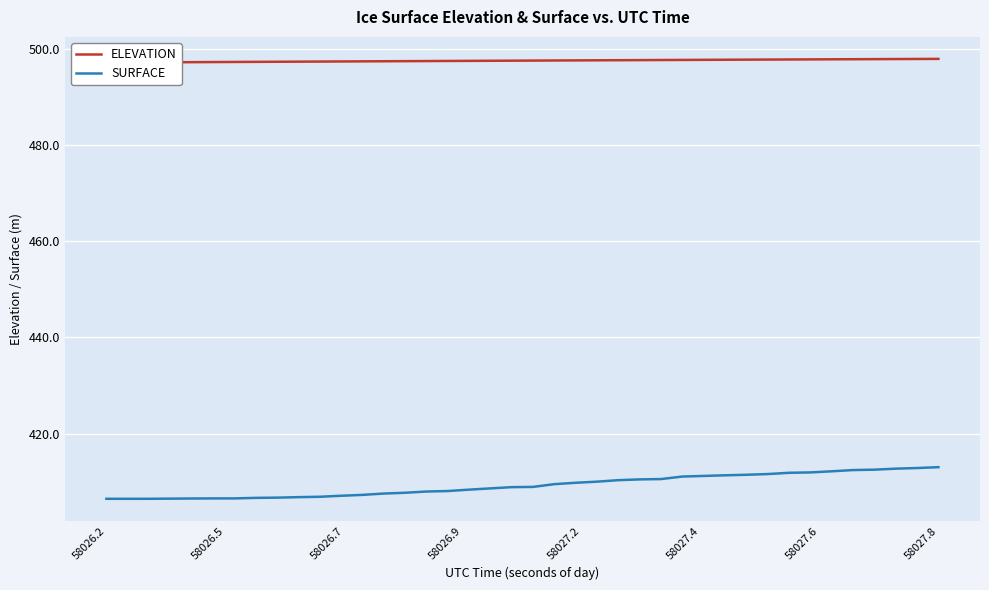

Does the chart display data point markers on the line(s)?

No